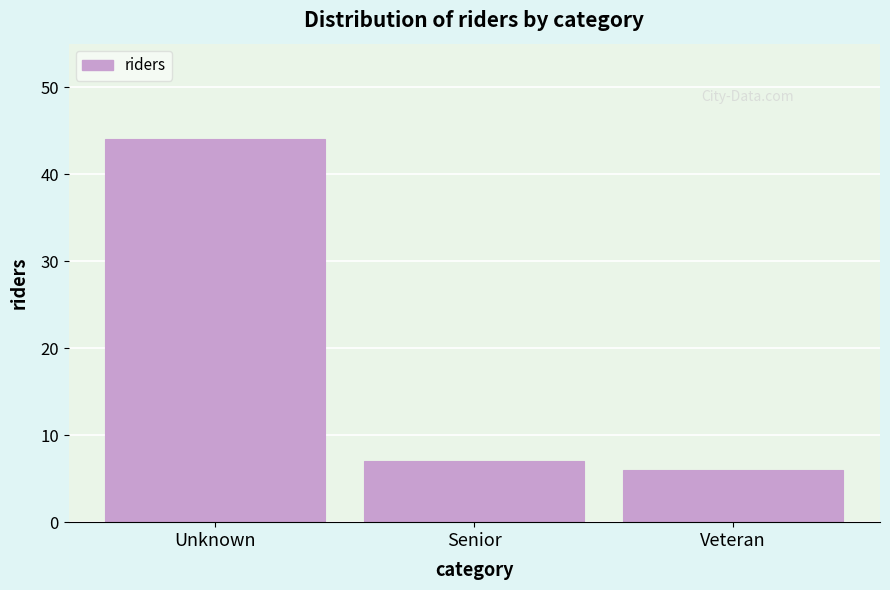

Reading left to right, extract all data points from this chart.

44	7	6